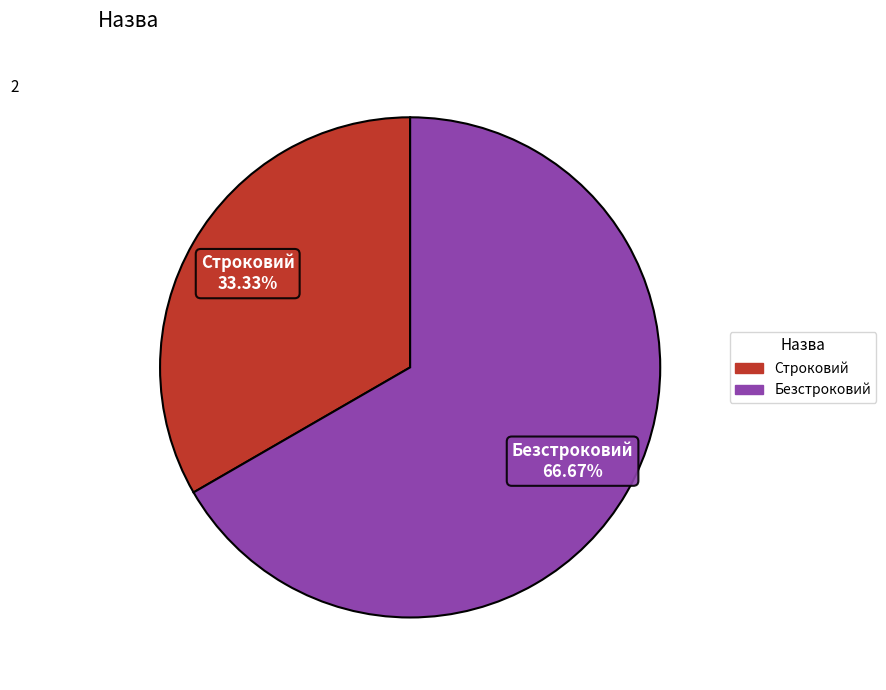

Is it true that Строковий is 33% of the pie?

True